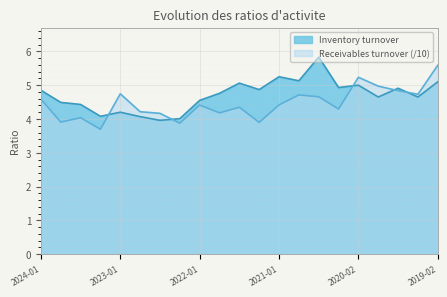

Which series ends up on top after the final intersection of Receivables turnover (/10) and Inventory turnover?

Receivables turnover (/10)